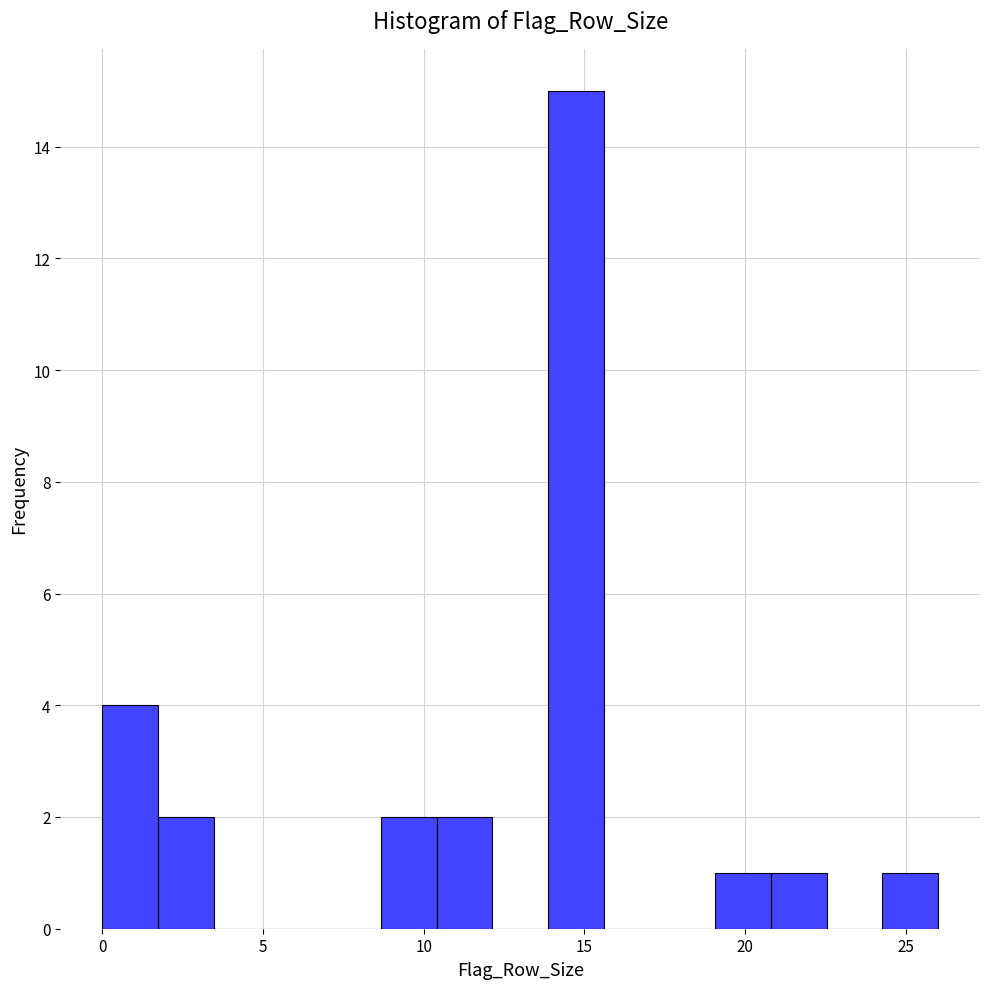

Around what value on the x-axis is the tallest bar? Give the approximate position of its centre, as read against the axis.

14.5